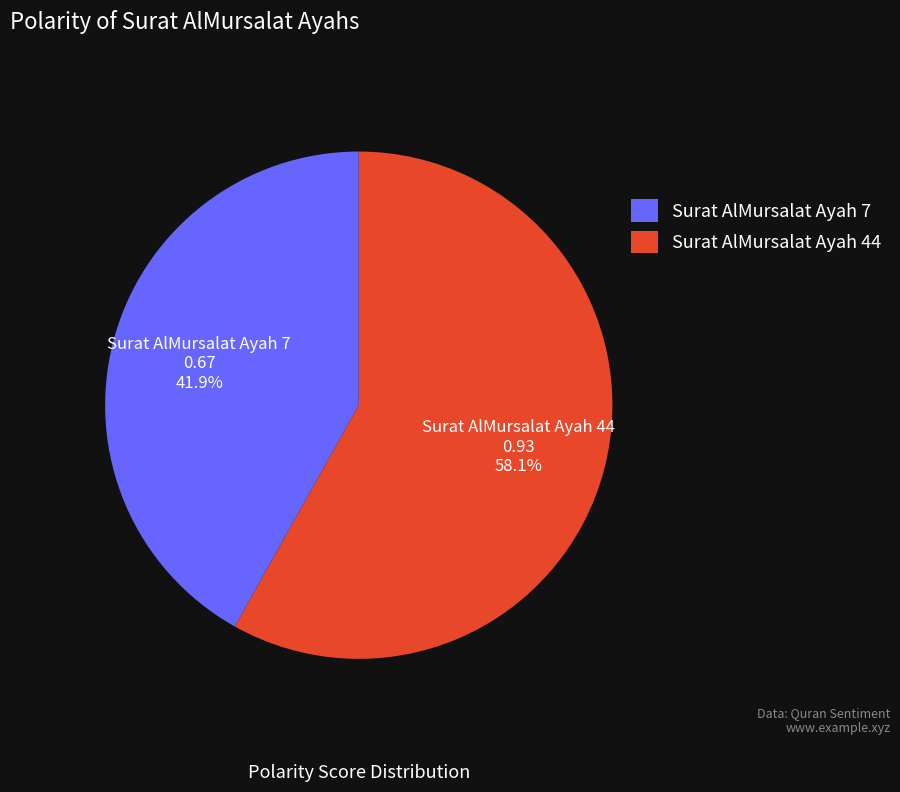

Count the number of slices in the pie.

2